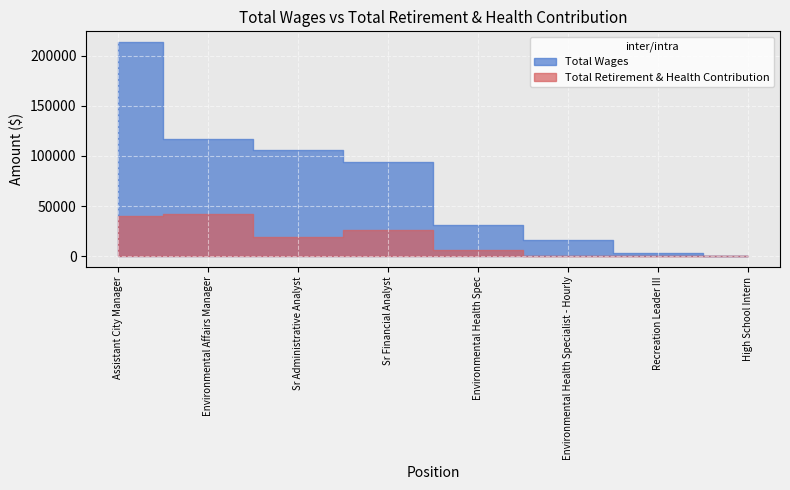

What is the total value across all series at Environmental Health Specialist - Hourly?

16332